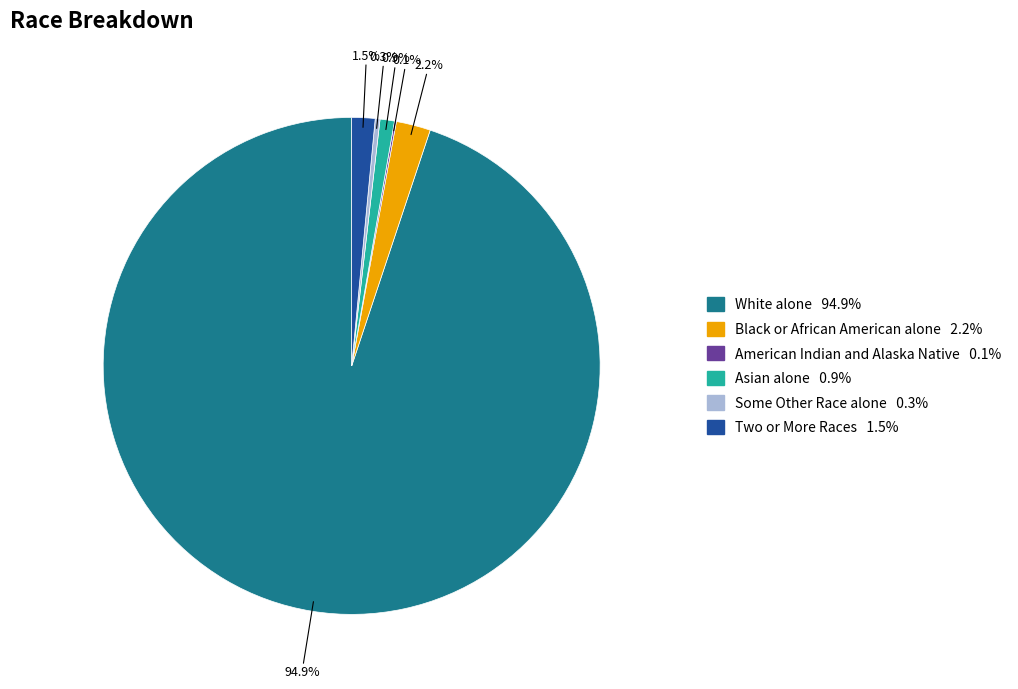

Is there a majority slice in this chart?

Yes